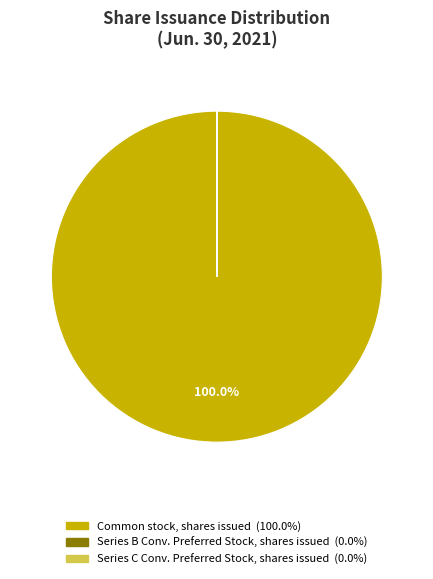

Is there a majority slice in this chart?

Yes